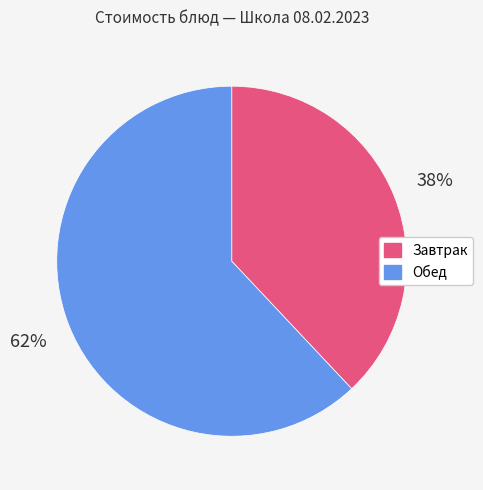

Is there a majority slice in this chart?

Yes